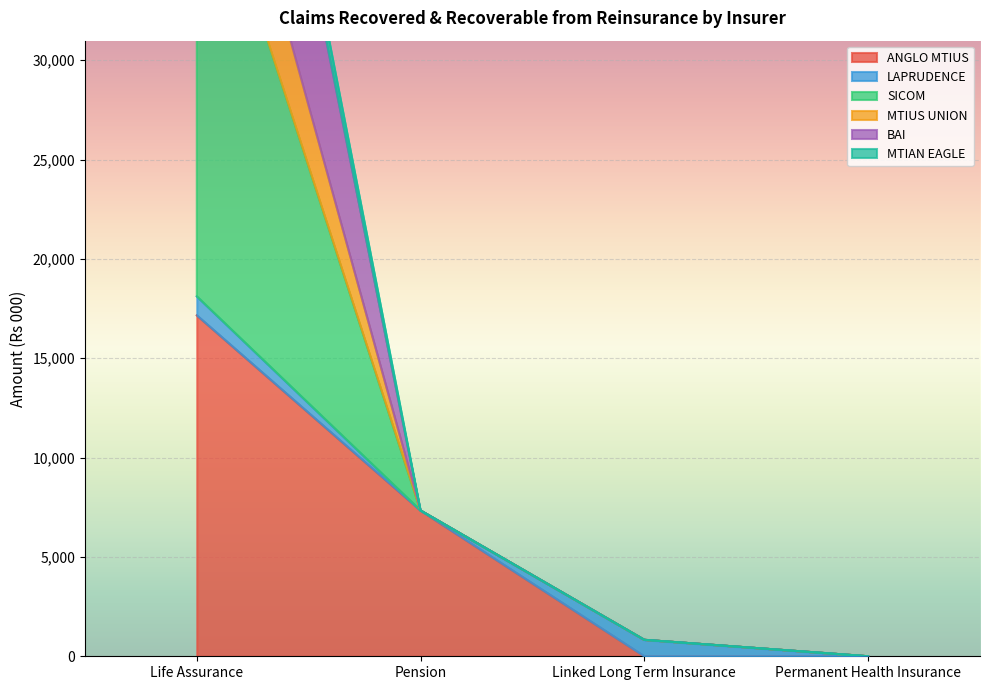

True or false: ANGLO MTIUS has more than 2 interior local peaks.

False